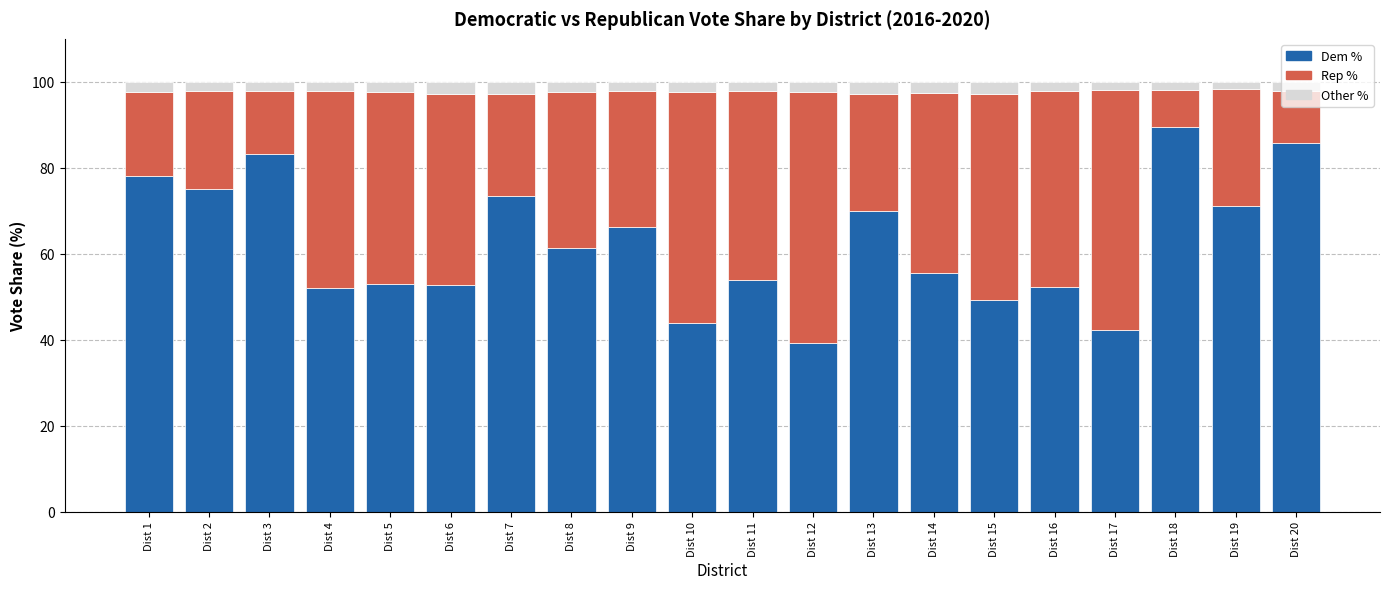

What is the lowest value of the Dem % series?

39.2